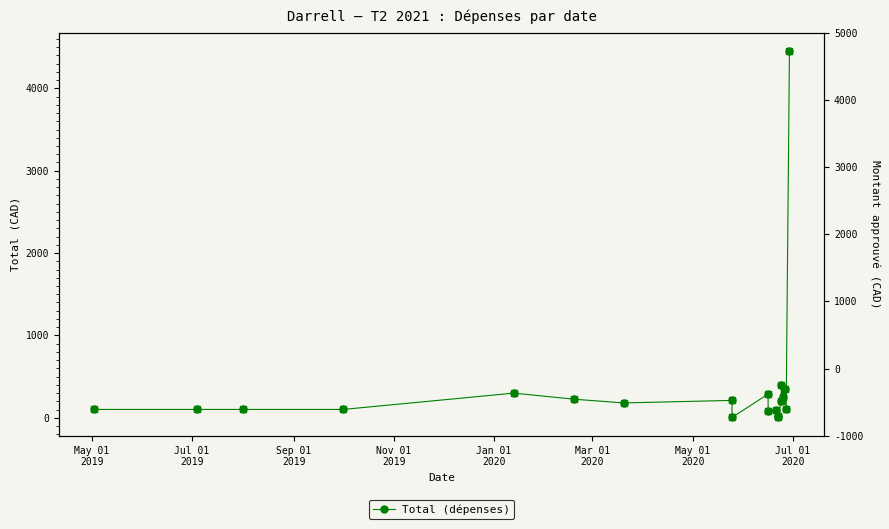

What is the change in value from May 01
2019 to Jan 01
2020?

+198.0